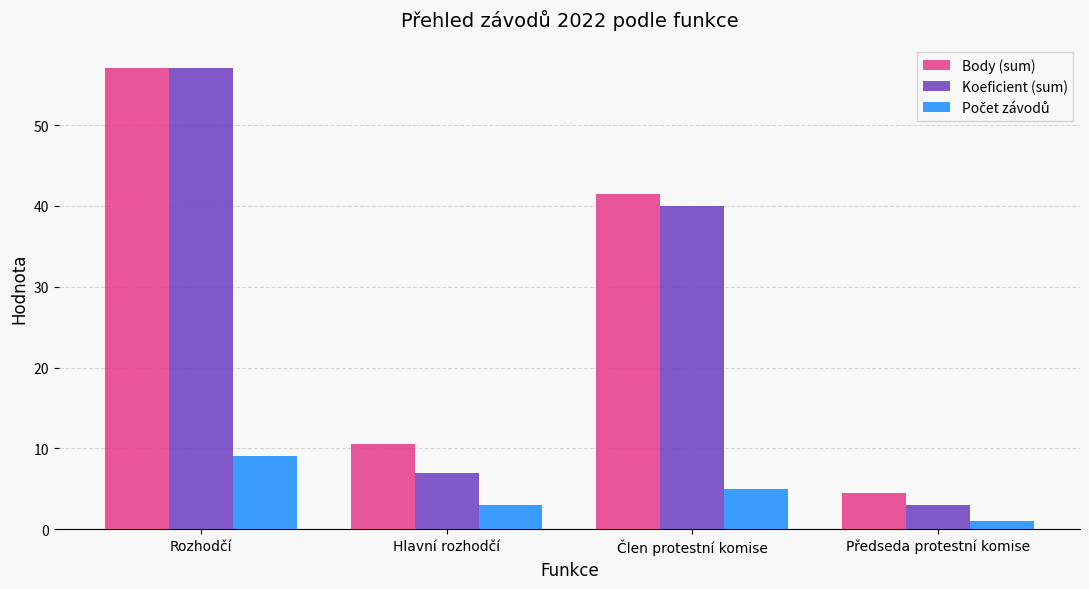

What is the total value across all series at Člen protestní komise?

86.5